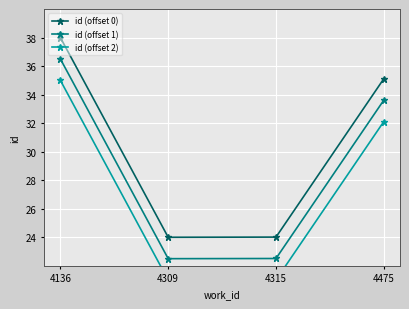

What is the total value across all series at 4309?

67.5